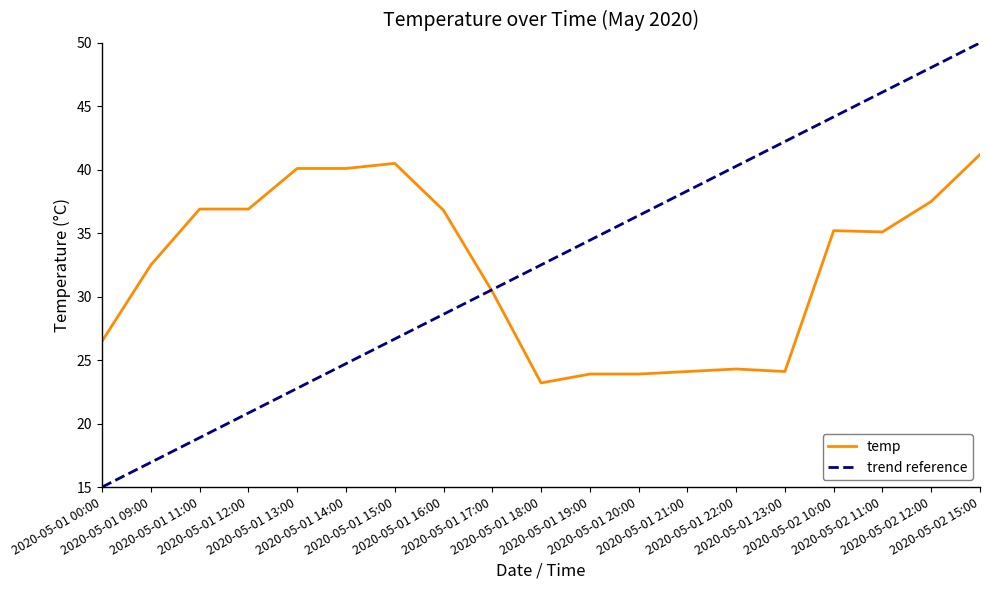

How many interior local valleys (lower than both neighbors) does the data have?

3